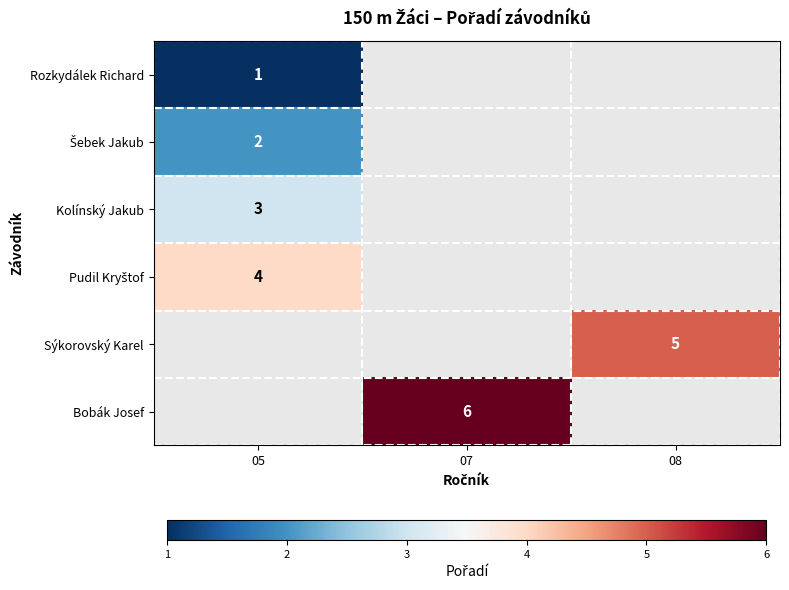

List the series in order of their overall mean, lowest first.

Rozkydálek Richard, Šebek Jakub, Kolínský Jakub, Pudil Kryštof, Sýkorovský Karel, Bobák Josef